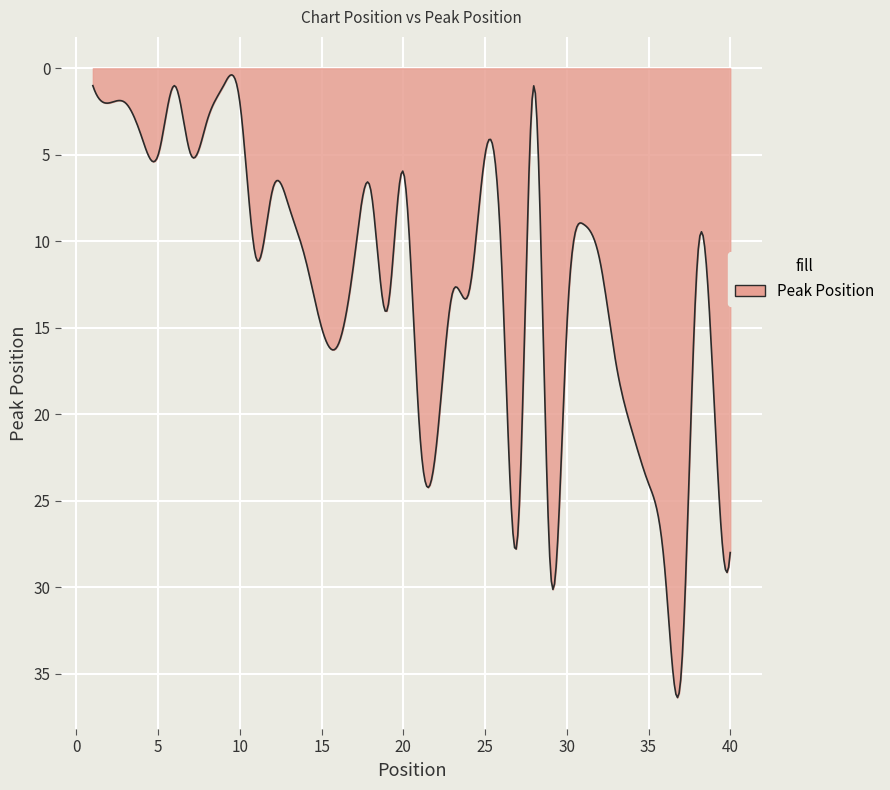

How many lines are shown in the chart?

1